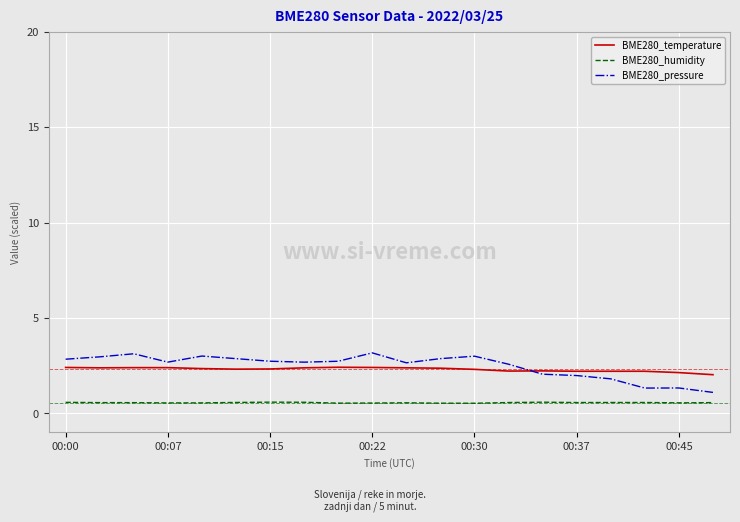

What is the difference between the maximum and minimum values in the BME280_temperature series?

0.4